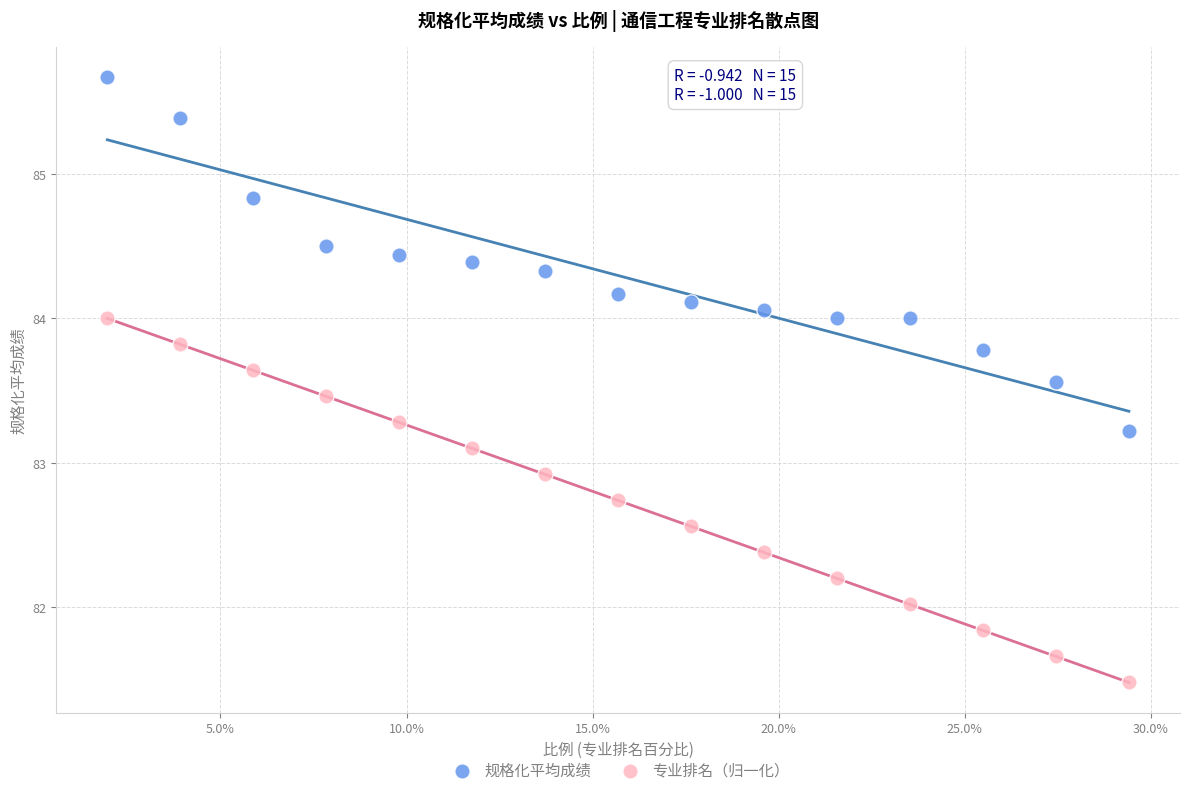

Across all data points, what is the range of X values (max minus min)?

0.3